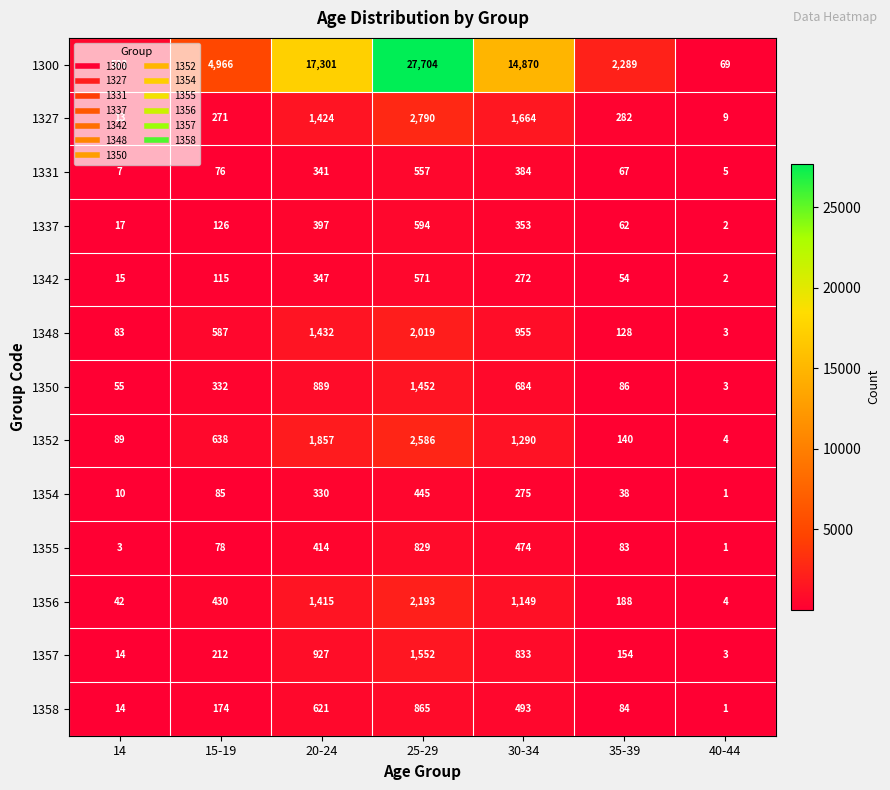

Where is 1354 nearest to the value 223?

30-34